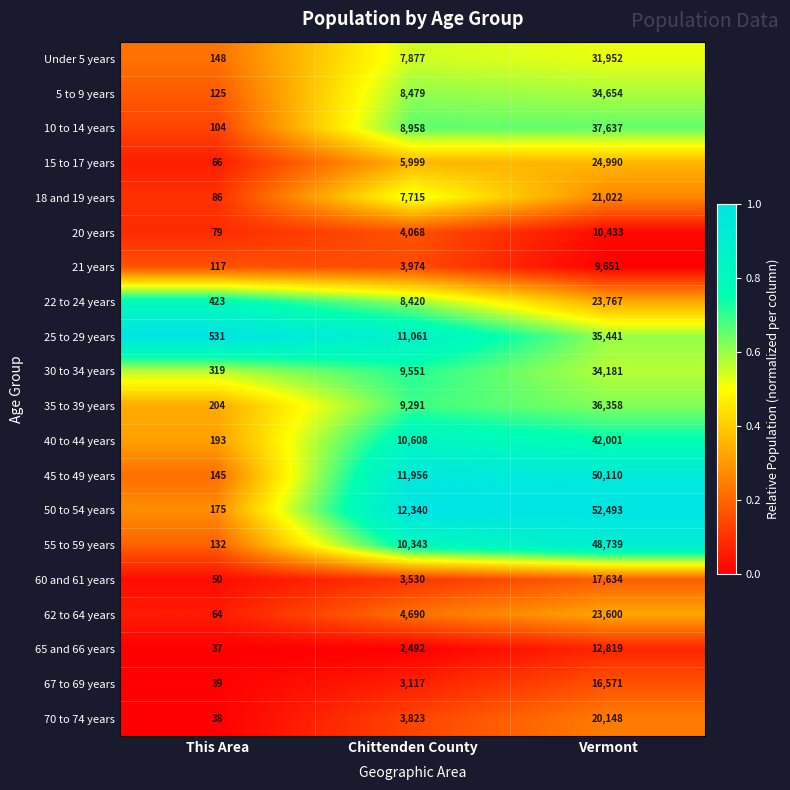

List the series in order of their peak value, highest first.

50 to 54 years, 45 to 49 years, 55 to 59 years, 40 to 44 years, 10 to 14 years, 35 to 39 years, 25 to 29 years, 5 to 9 years, 30 to 34 years, Under 5 years, 15 to 17 years, 22 to 24 years, 62 to 64 years, 18 and 19 years, 70 to 74 years, 60 and 61 years, 67 to 69 years, 65 and 66 years, 20 years, 21 years